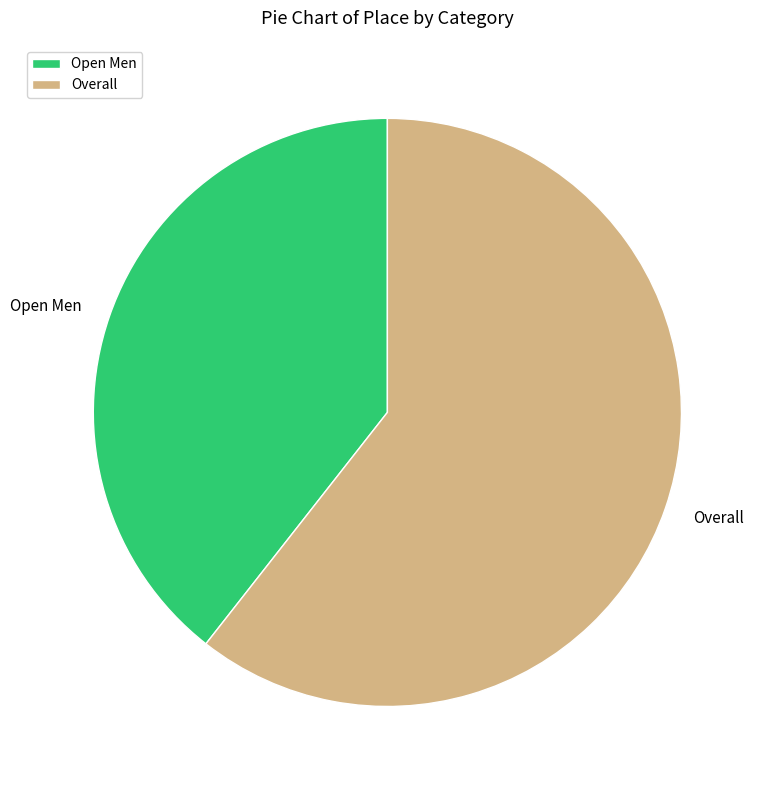

Rank the categories by value from highest to lowest.

Overall, Open Men